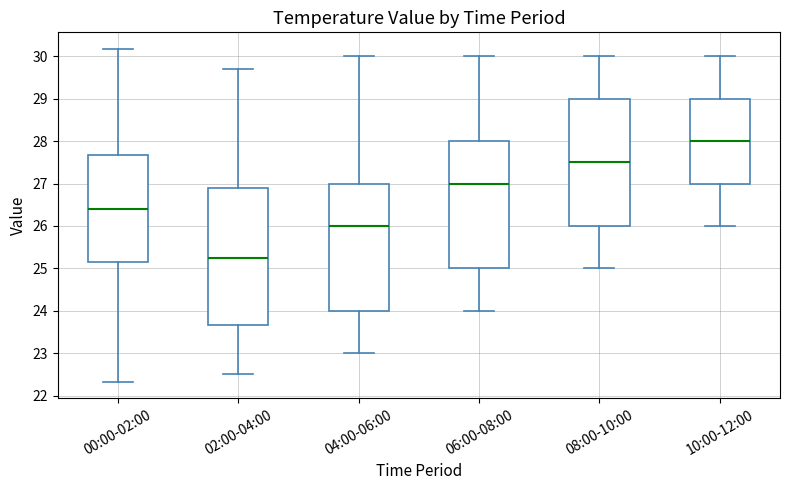

Reading left to right, read every box against the y-axis: the position of its median line, the range the box covers, and the ends of its whiskers. The values are not printed on the chart, so give them approximately, as read against the axis.

00:00-02:00: median 26.4, box 25.1 to 27.7, whiskers 22.3 to 30.2
02:00-04:00: median 25.3, box 23.7 to 26.9, whiskers 22.5 to 29.7
04:00-06:00: median 26.0, box 24.0 to 27.0, whiskers 23.0 to 30.0
06:00-08:00: median 27.0, box 25.0 to 28.0, whiskers 24.0 to 30.0
08:00-10:00: median 27.5, box 26.0 to 29.0, whiskers 25.0 to 30.0
10:00-12:00: median 28.0, box 27.0 to 29.0, whiskers 26.0 to 30.0